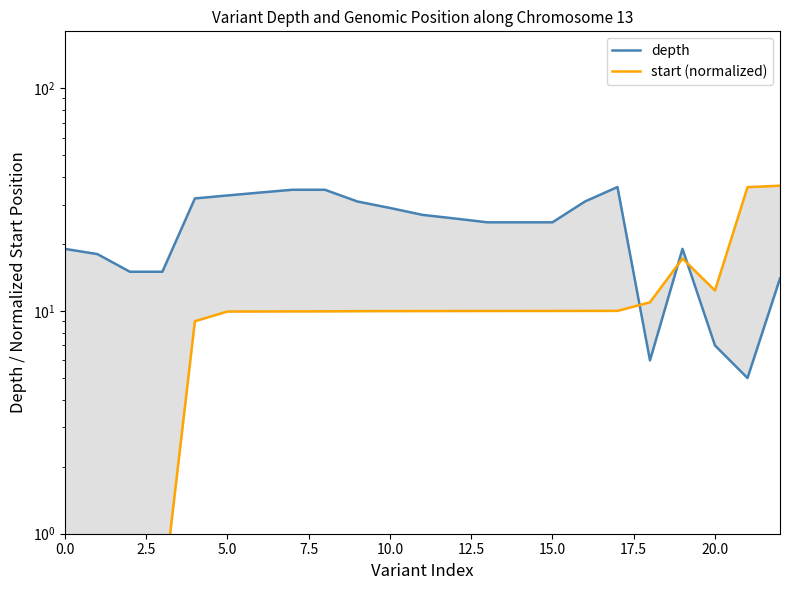

What is the sum of all depth values?

542.0